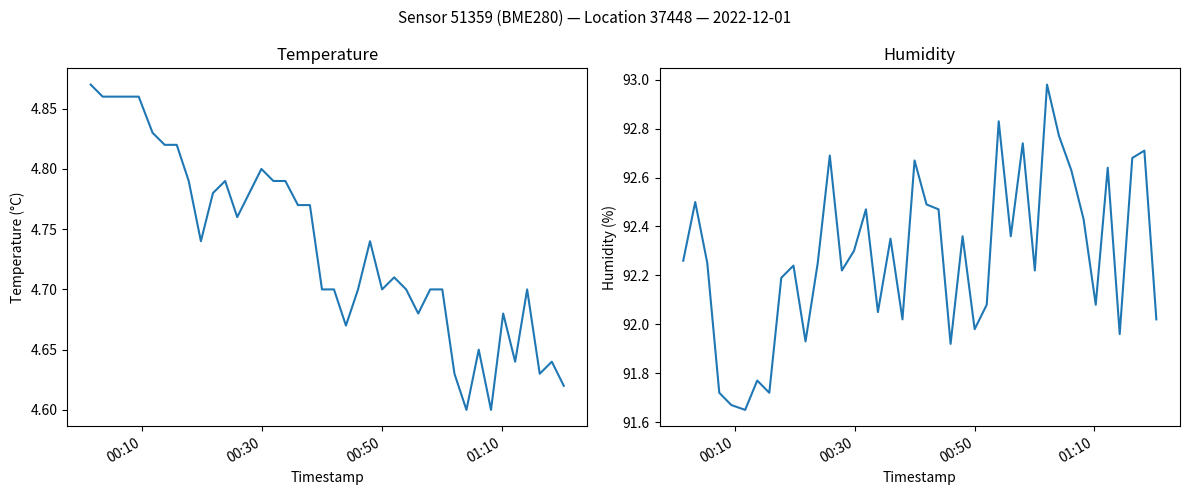

List the series in order of their overall mean, lowest first.

temperature, humidity